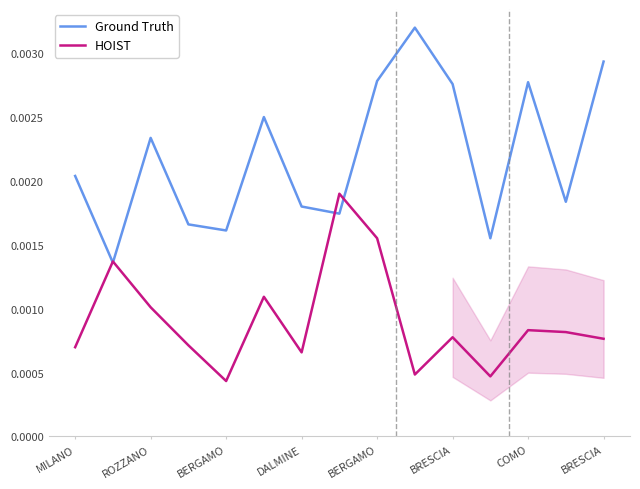

At which category is the sum across all series the highest?

BERGAMO